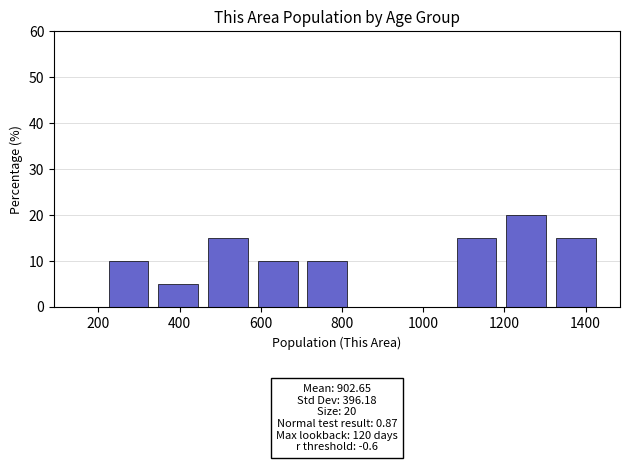

Which range on the x-axis has the tallest bar?

1200 to 1320